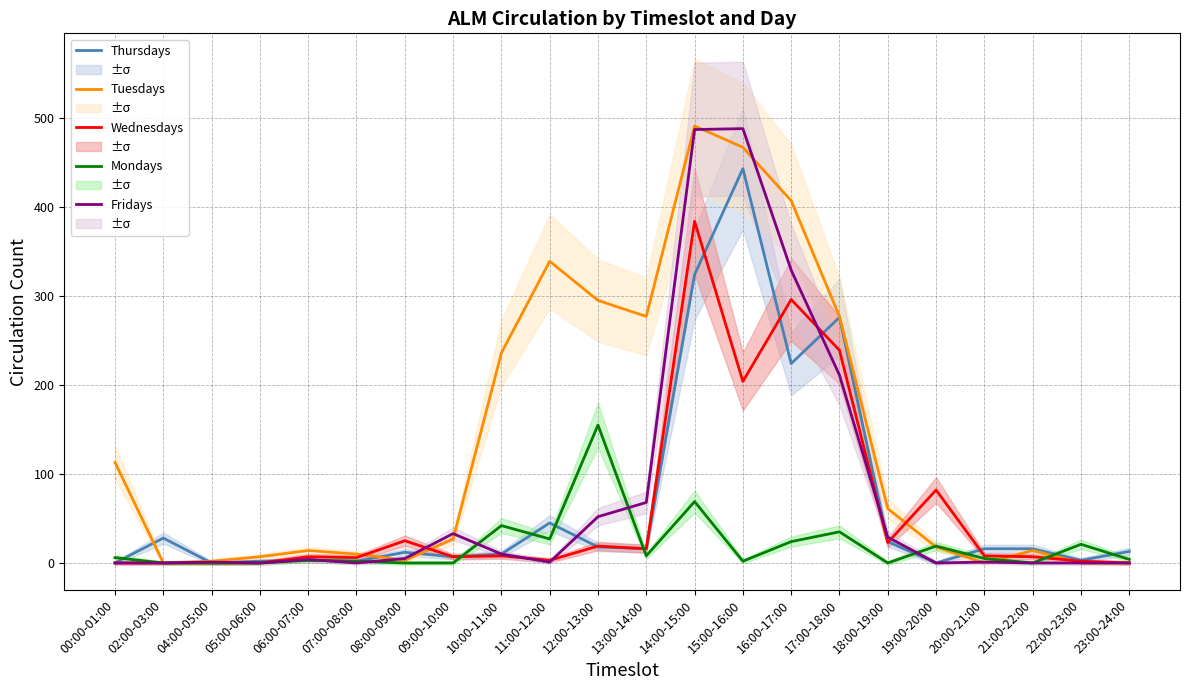

At which category is the sum across all series the highest?

14:00-15:00